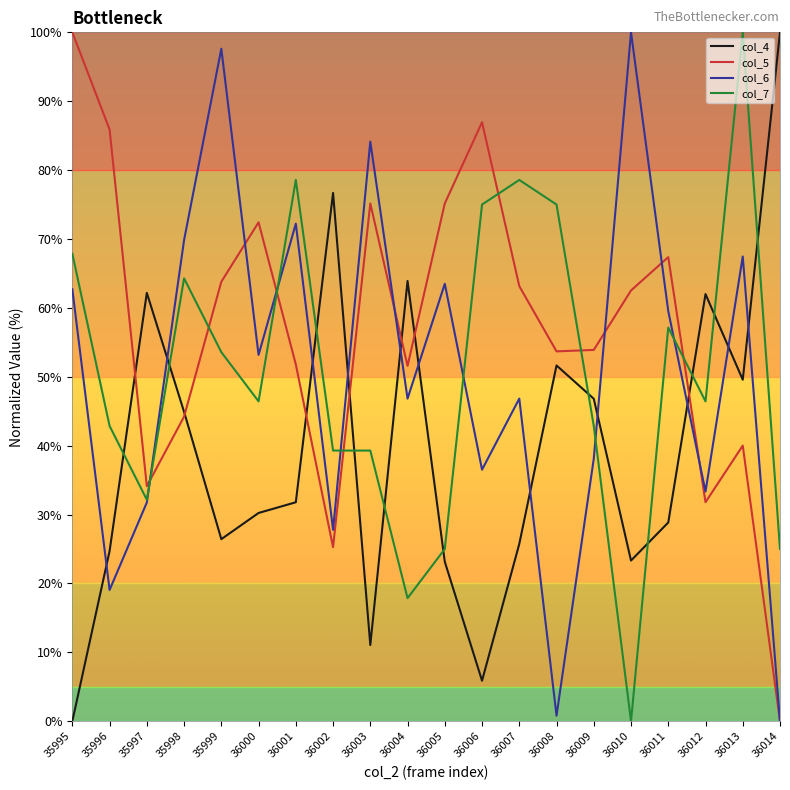

At 35995, list the series in order from smallest to largest.

col_4, col_6, col_7, col_5